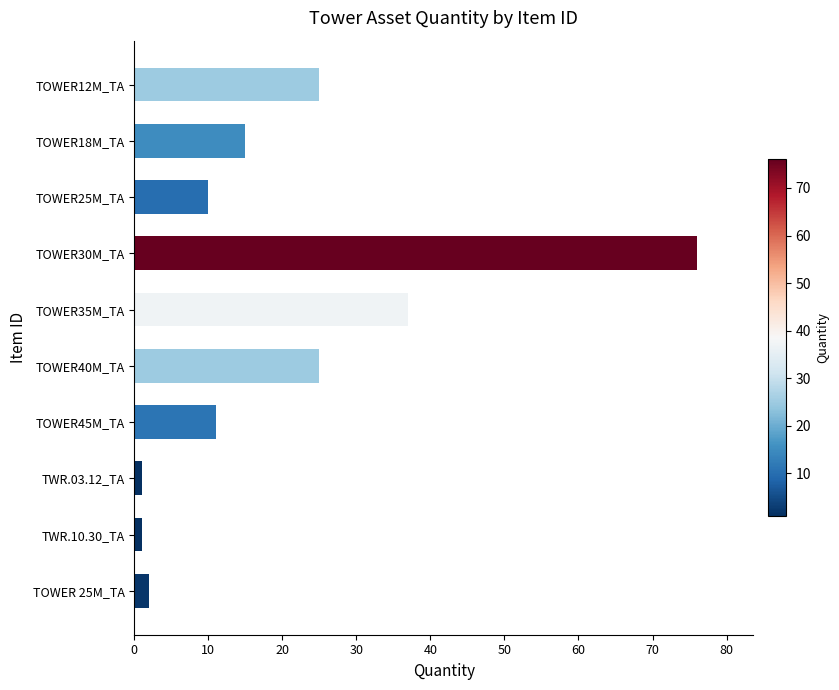

Reading top to bottom, list all the values displayed in this chart.

TOWER12M_TA=25	TOWER18M_TA=15	TOWER25M_TA=10	TOWER30M_TA=76	TOWER35M_TA=37	TOWER40M_TA=25	TOWER45M_TA=11	TWR.03.12_TA=1	TWR.10.30_TA=1	TOWER 25M_TA=2